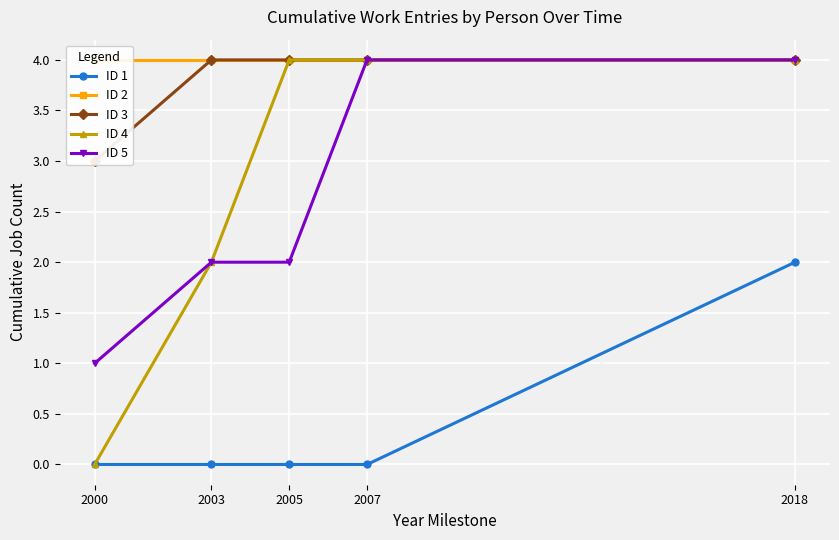

True or false: ID 2 and ID 1 cross at least once.

False